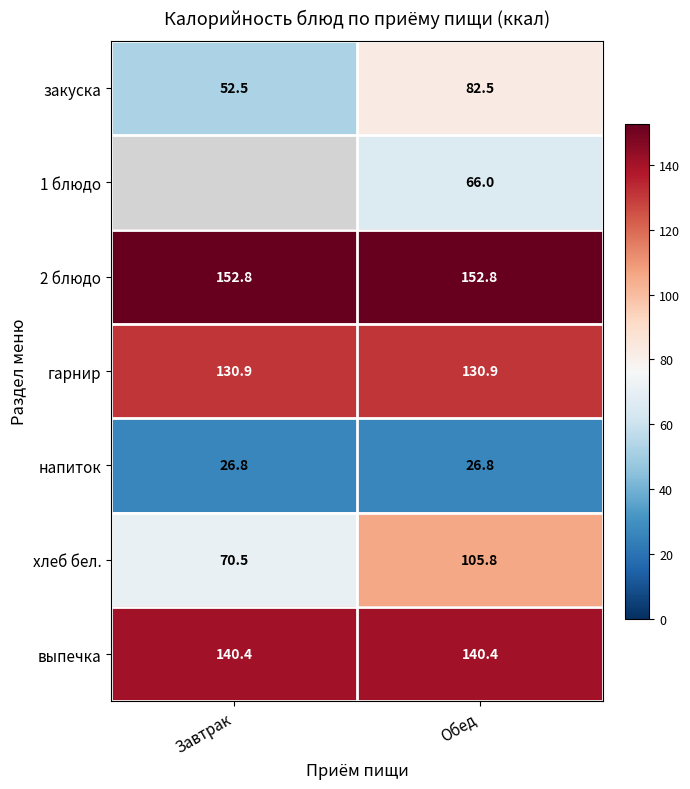

Is the value of закуска at Завтрак greater than the value of выпечка at Обед?

No